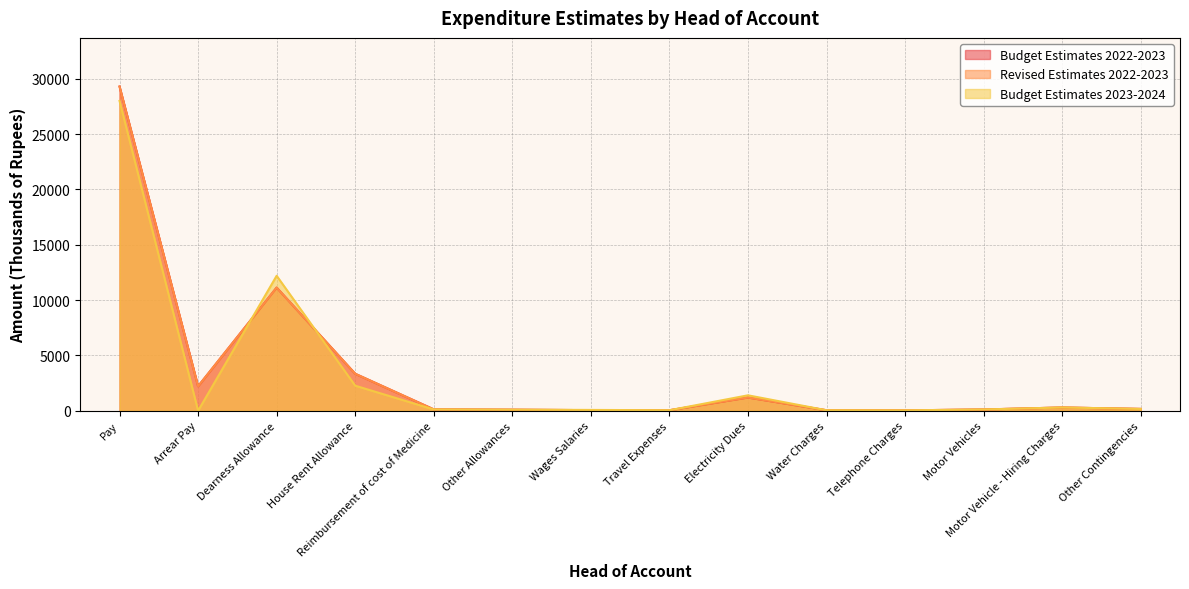

What is the difference between the highest and lowest values at Wages Salaries?

20